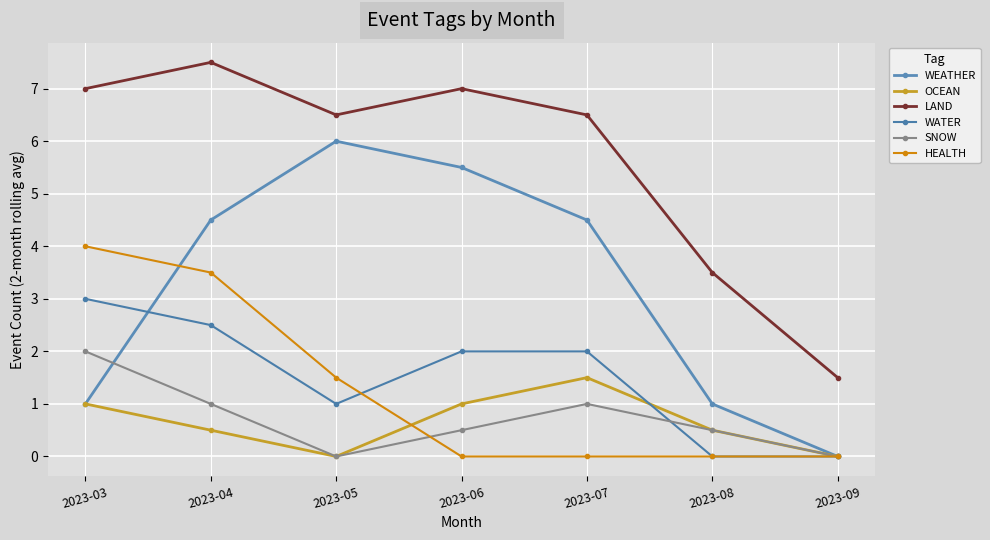

What is the maximum value for WATER?

3.0